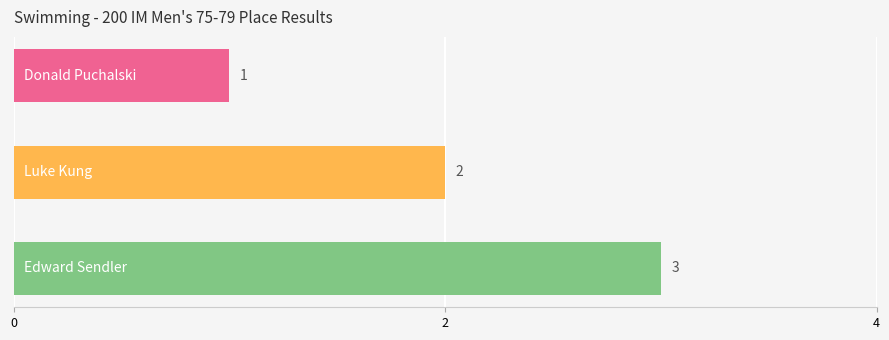

How many categories are shown in the chart?

3